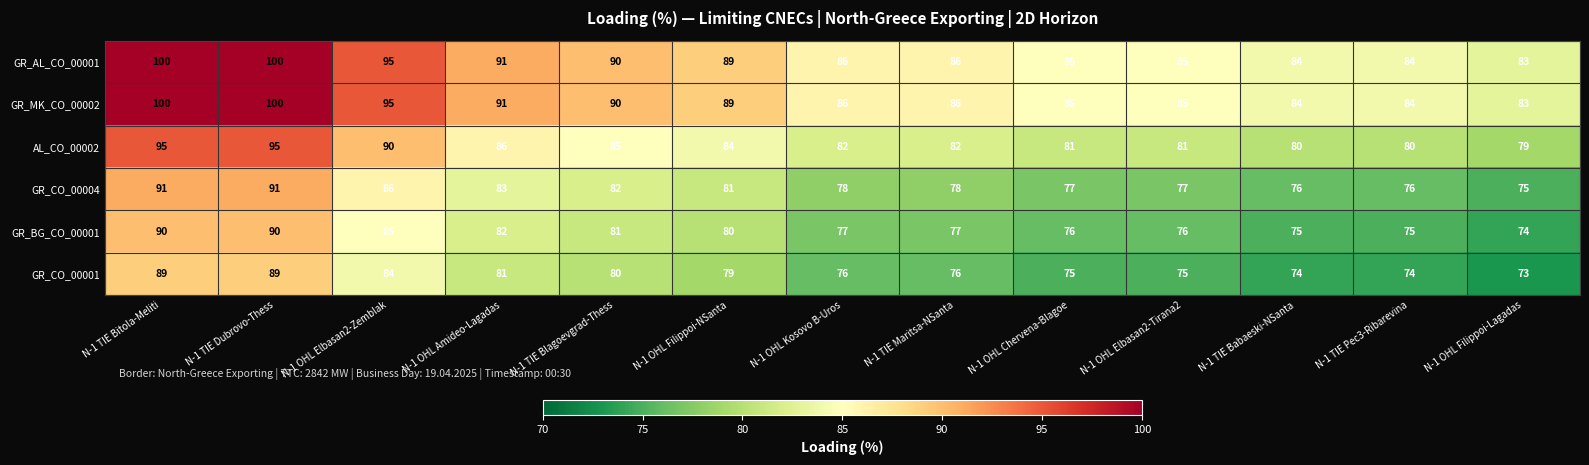

What is the maximum value shown in the chart?

100